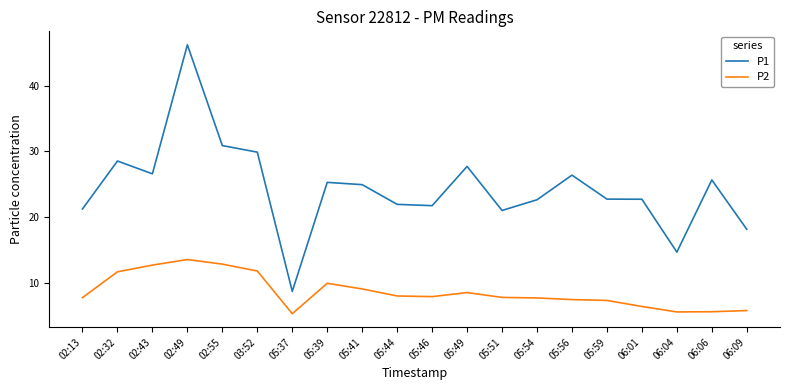

At 02:55, list the series in order from smallest to largest.

P2, P1